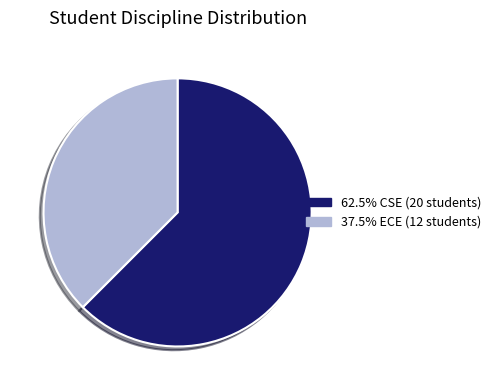

Is there any slice that represents more than half of the pie?

Yes